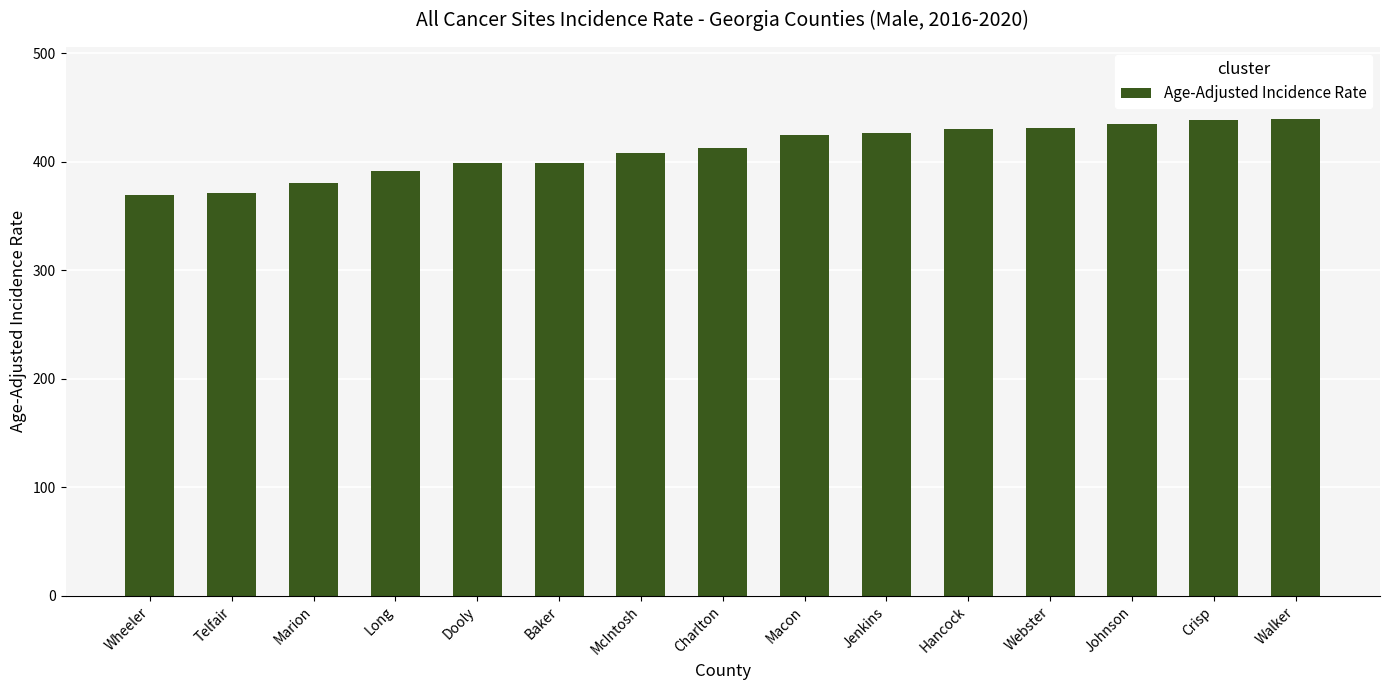

Read the value at McIntosh.

408.3